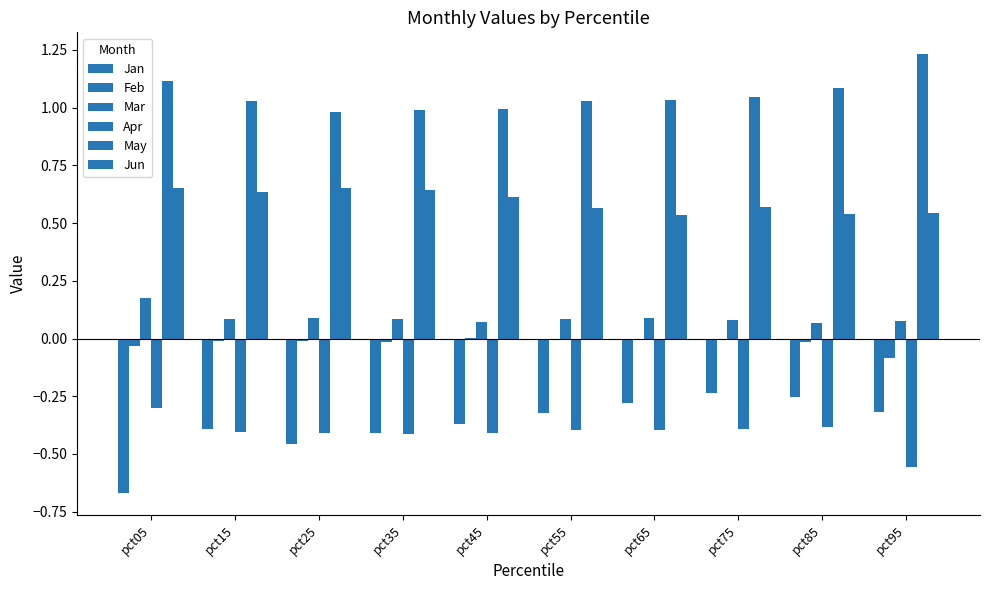

Reading left to right, list all the values displayed in this chart.

Jan: pct05=-0.7	pct15=-0.4	pct25=-0.5	pct35=-0.4	pct45=-0.4	pct55=-0.3	pct65=-0.3	pct75=-0.2	pct85=-0.3	pct95=-0.3
Feb: pct05=-0.0	pct15=-0.0	pct25=-0.0	pct35=-0.0	pct45=0.0	pct55=-0.0	pct65=-0.0	pct75=-0.0	pct85=-0.0	pct95=-0.1
Mar: pct05=0.2	pct15=0.1	pct25=0.1	pct35=0.1	pct45=0.1	pct55=0.1	pct65=0.1	pct75=0.1	pct85=0.1	pct95=0.1
Apr: pct05=-0.3	pct15=-0.4	pct25=-0.4	pct35=-0.4	pct45=-0.4	pct55=-0.4	pct65=-0.4	pct75=-0.4	pct85=-0.4	pct95=-0.6
May: pct05=1.1	pct15=1.0	pct25=1.0	pct35=1.0	pct45=1.0	pct55=1.0	pct65=1.0	pct75=1.0	pct85=1.1	pct95=1.2
Jun: pct05=0.7	pct15=0.6	pct25=0.7	pct35=0.6	pct45=0.6	pct55=0.6	pct65=0.5	pct75=0.6	pct85=0.5	pct95=0.5